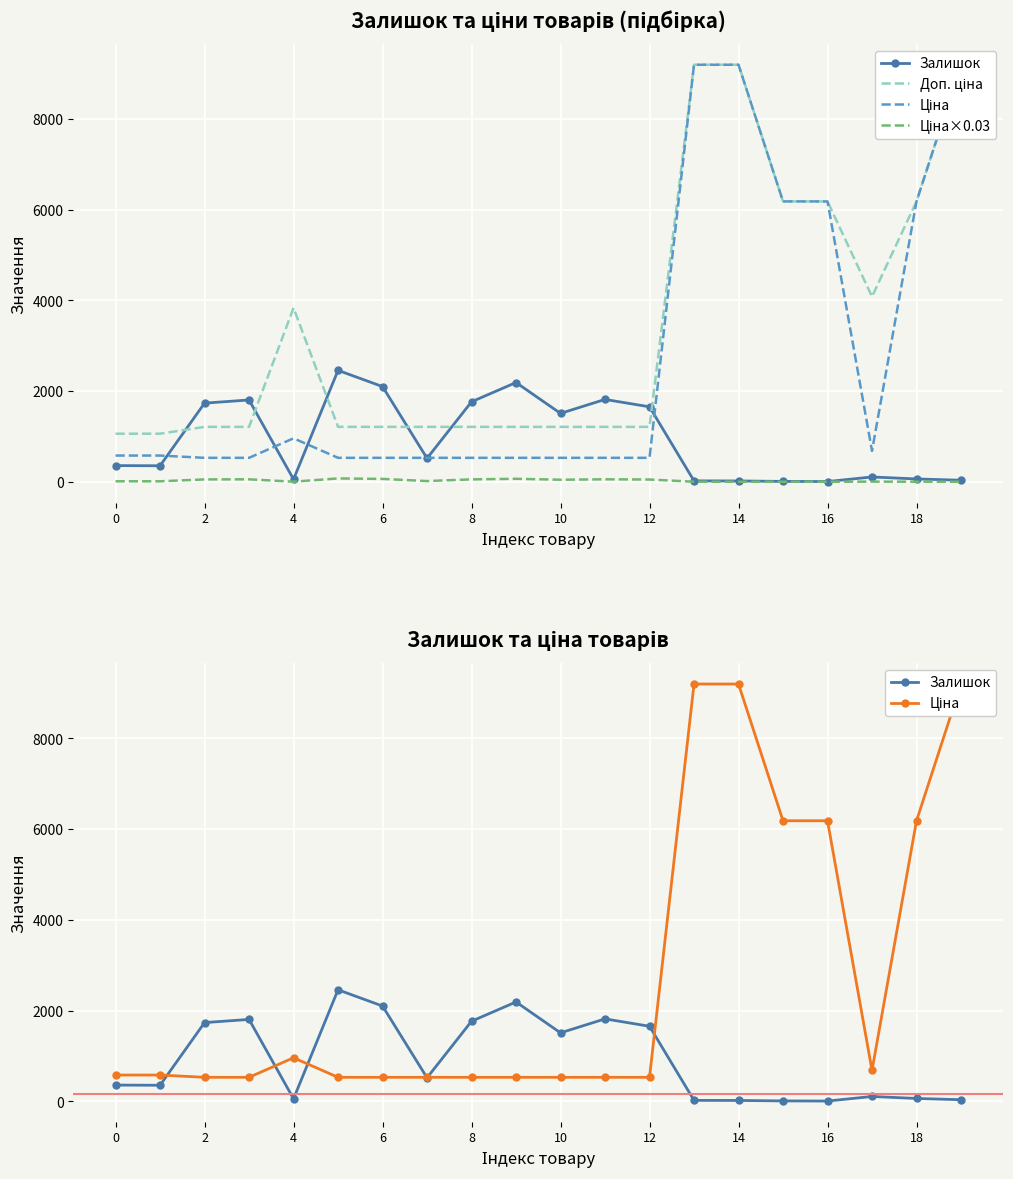

At which category is the sum across all series the highest?

19